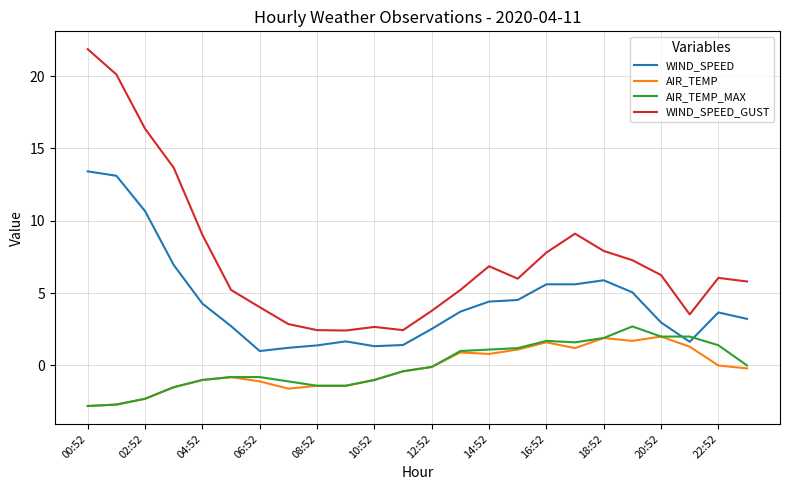

Which series has the widest spread of values?

WIND_SPEED_GUST